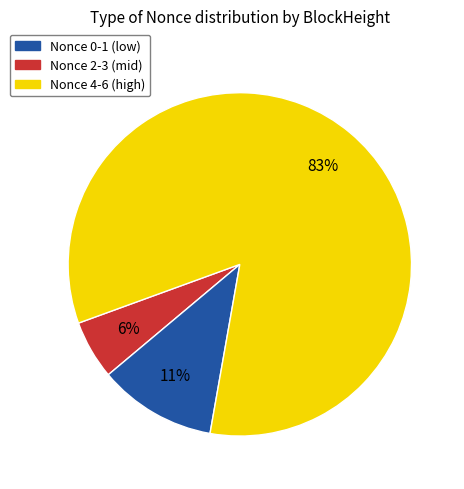

Does any single category account for the majority?

Yes